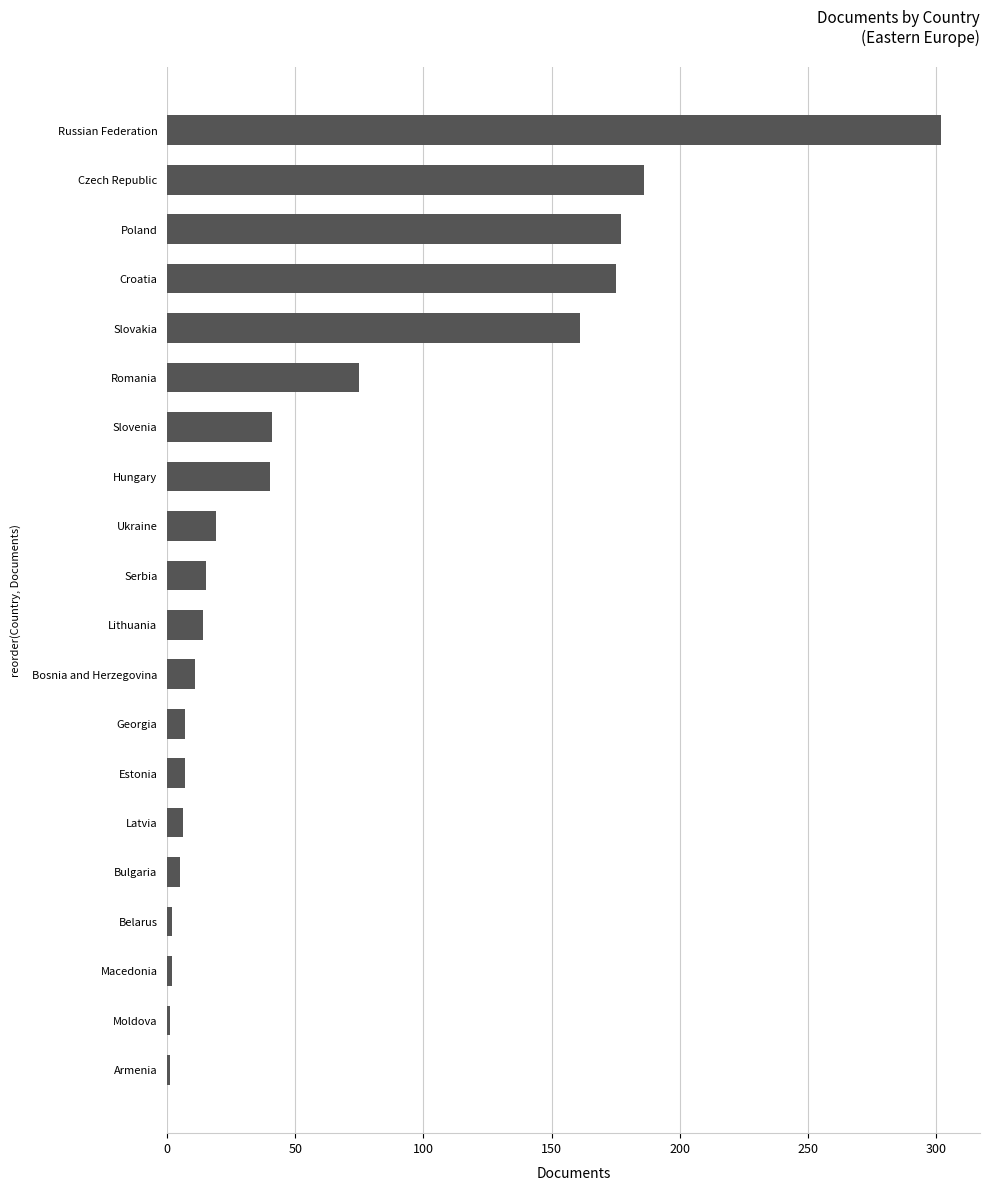

What is the smallest value displayed?

1